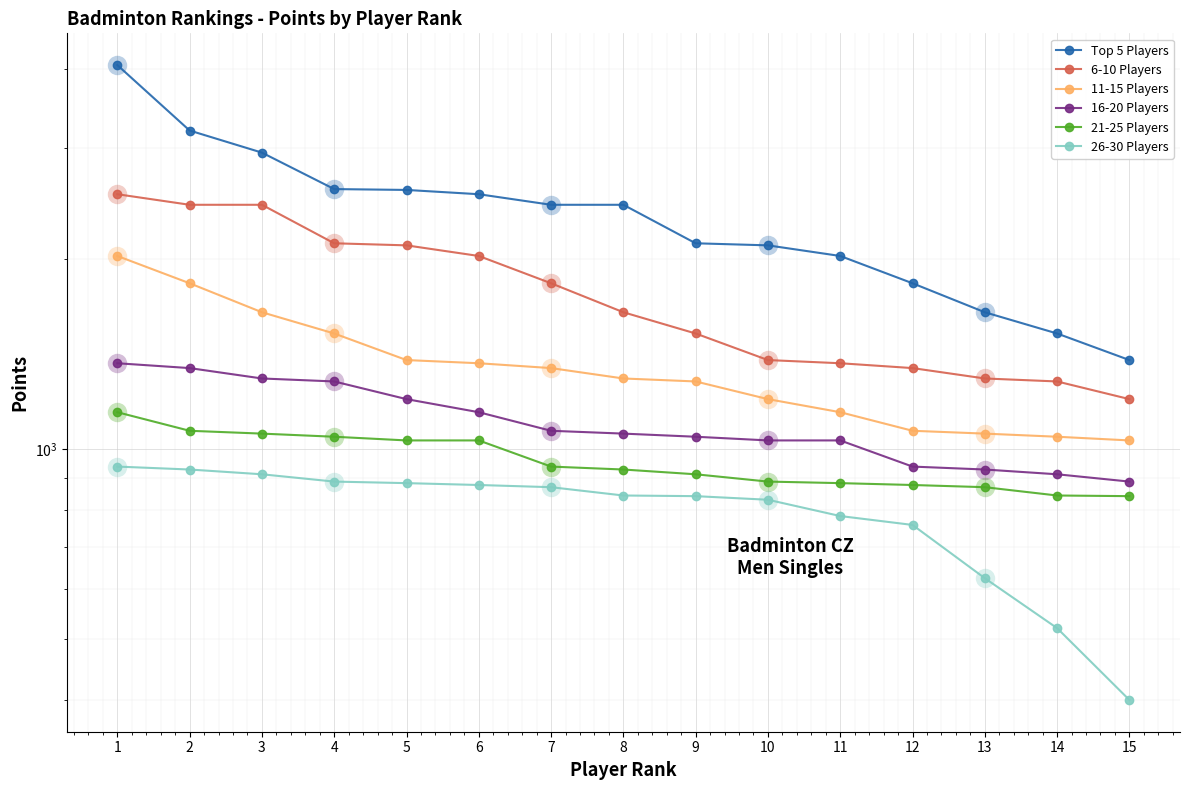

Where is 21-25 Players nearest to the value 993?

5